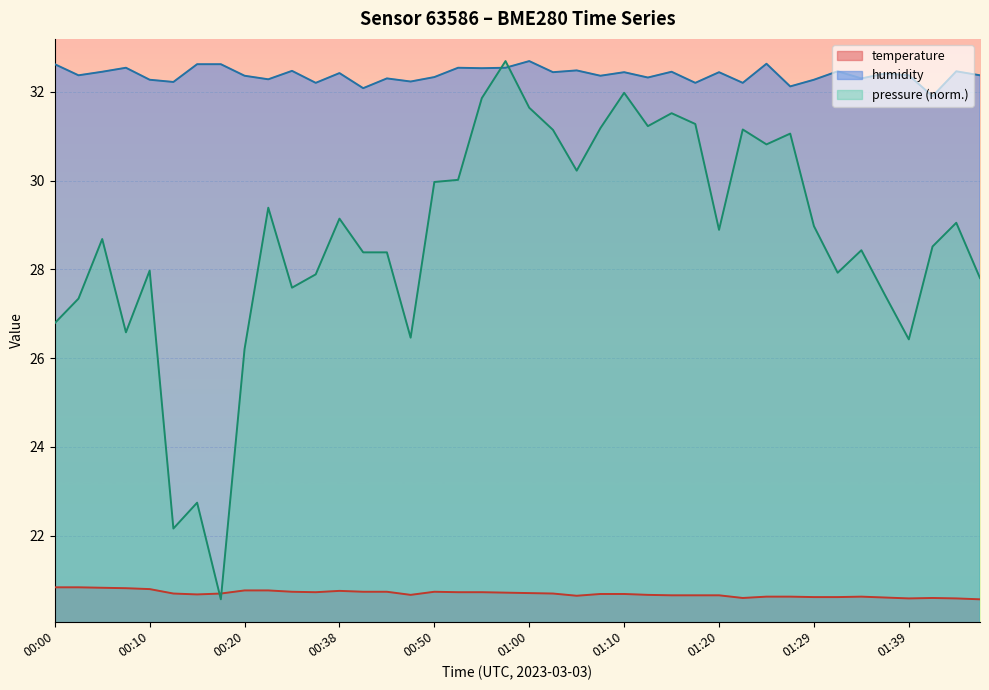

How many values in the humidity series are below 32?

1